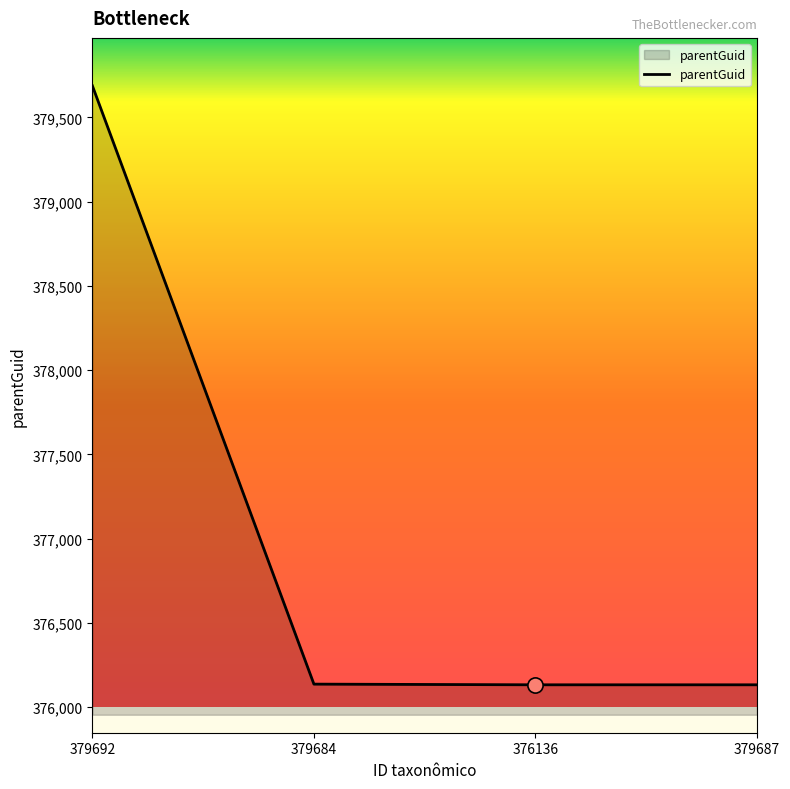

What is the change in value from 379692 to 379684?

-3551